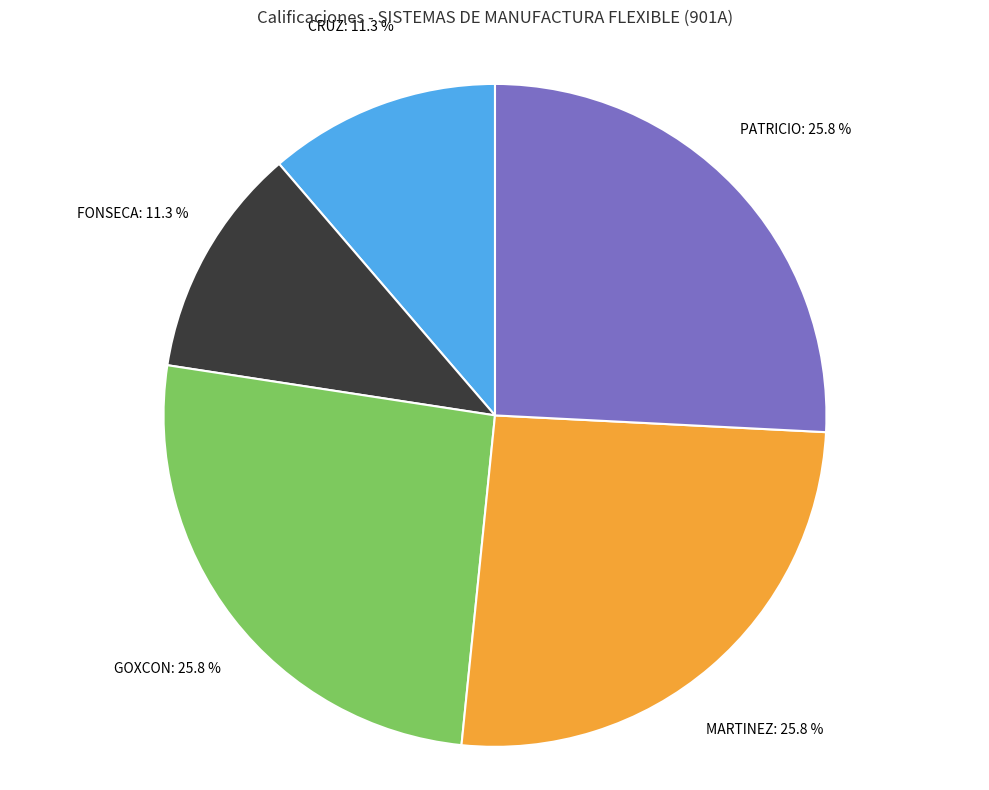

Is there a majority slice in this chart?

No